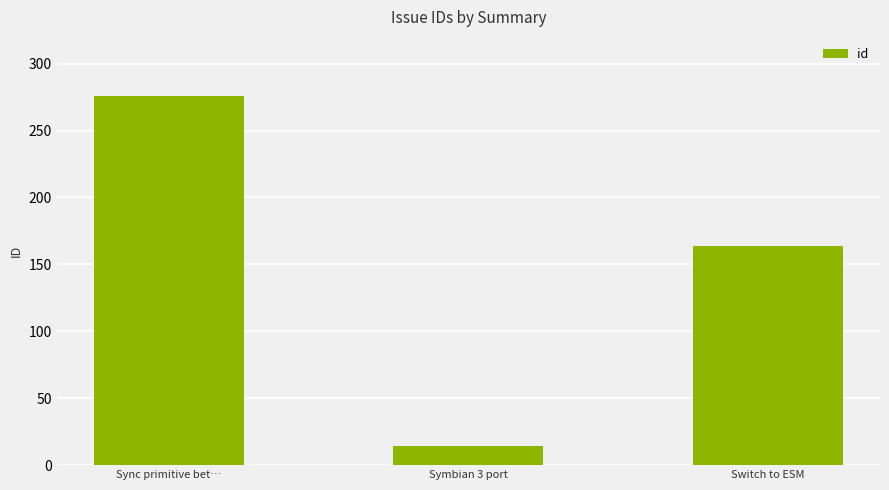

Which label corresponds to the largest value in the chart?

Sync primitive bet…